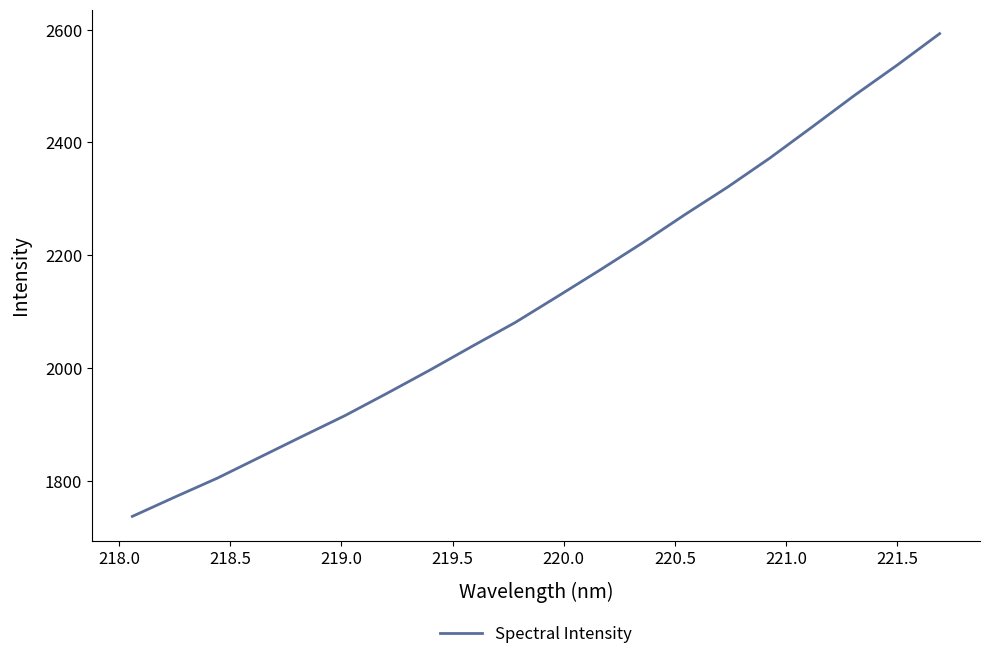

What is the difference between the maximum and minimum values?

856.1